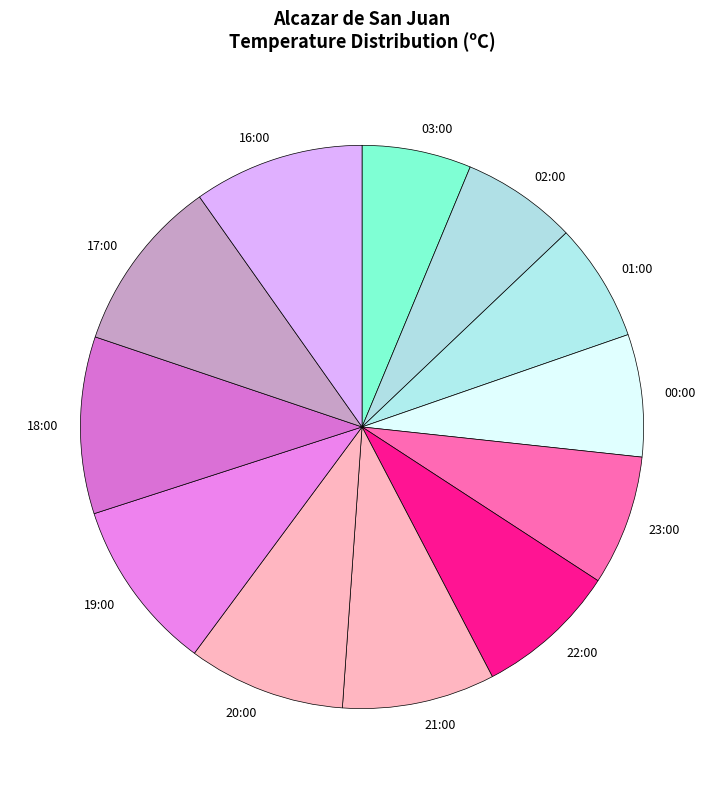

Is 16:00 the majority of the pie?

No